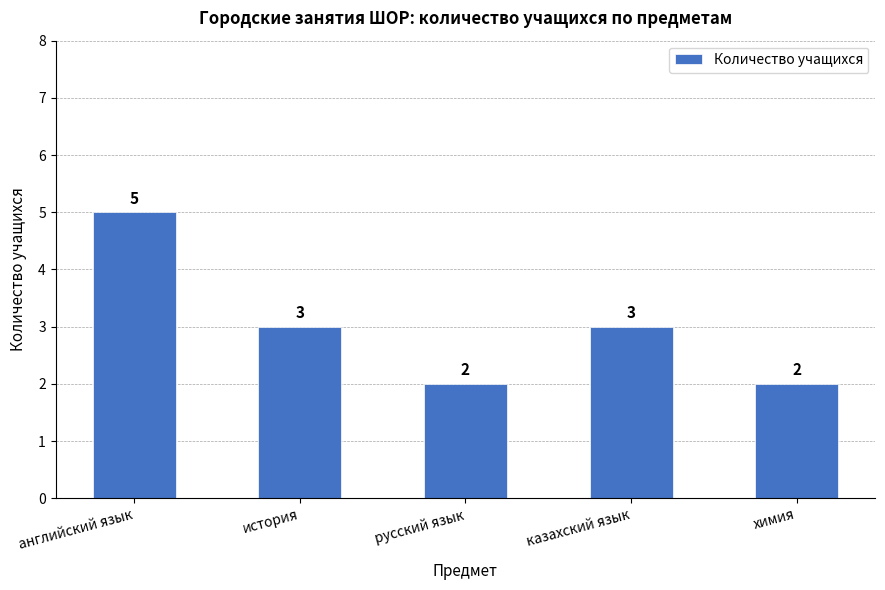

What is the value of the 2nd bar from the left?

3